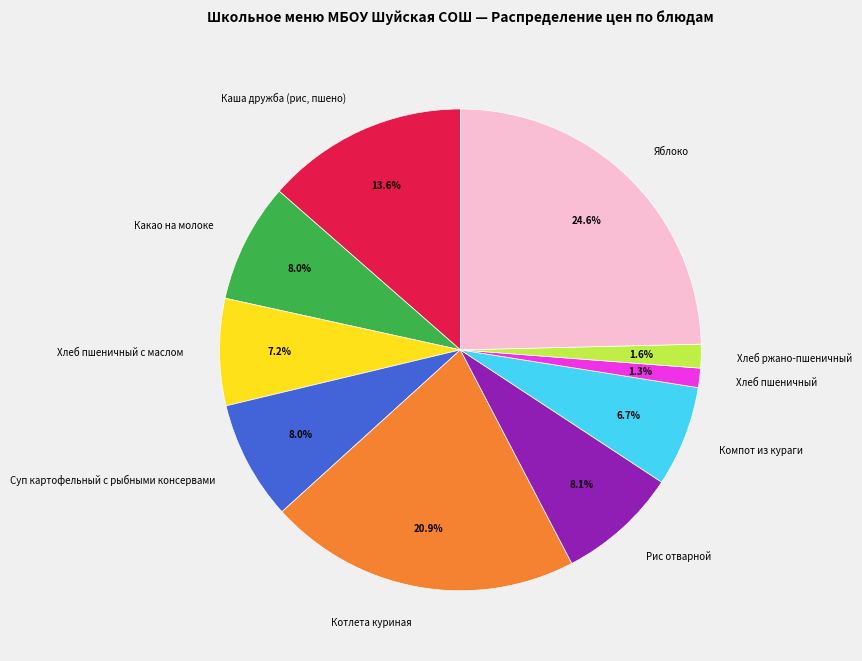

Which has a higher value, Хлеб пшеничный с маслом or Хлеб ржано-пшеничный?

Хлеб пшеничный с маслом